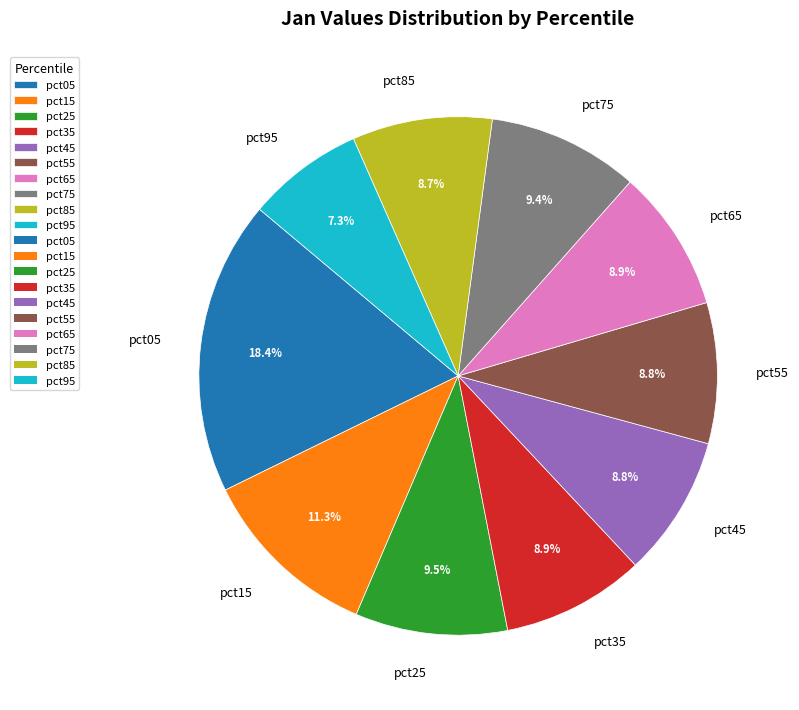

To the nearest percent, what is the difference between the largest and smallest slice percentages?

11%